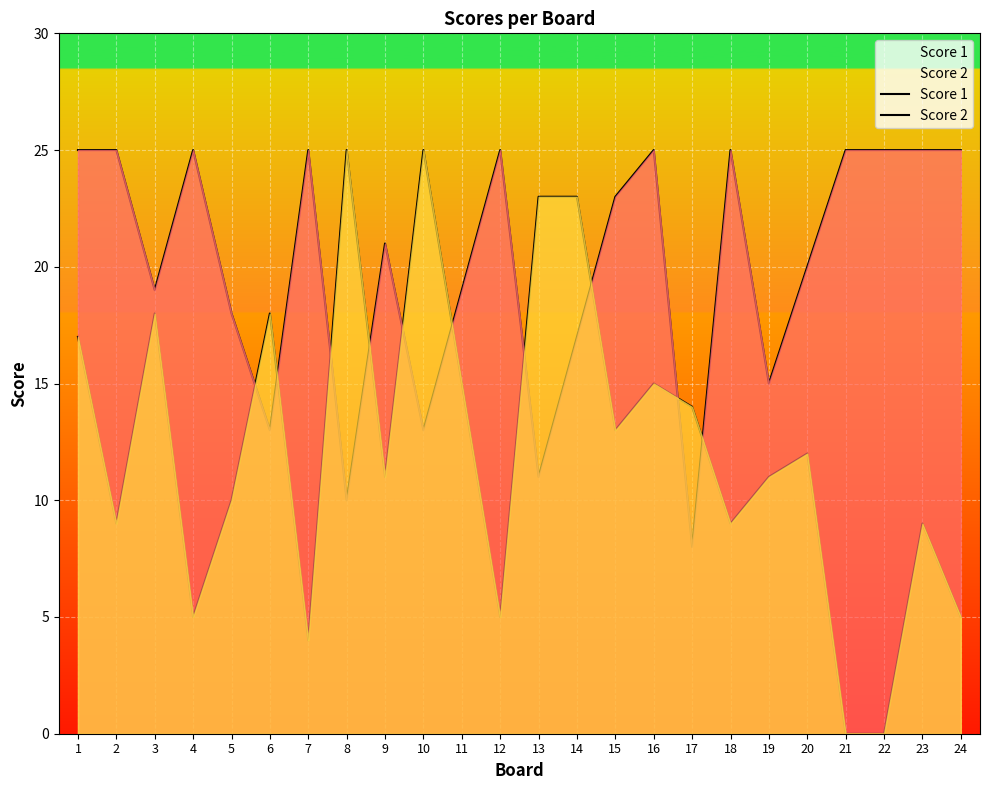

Is the value of Score 2 at 17 greater than the value of Score 1 at 16?

No